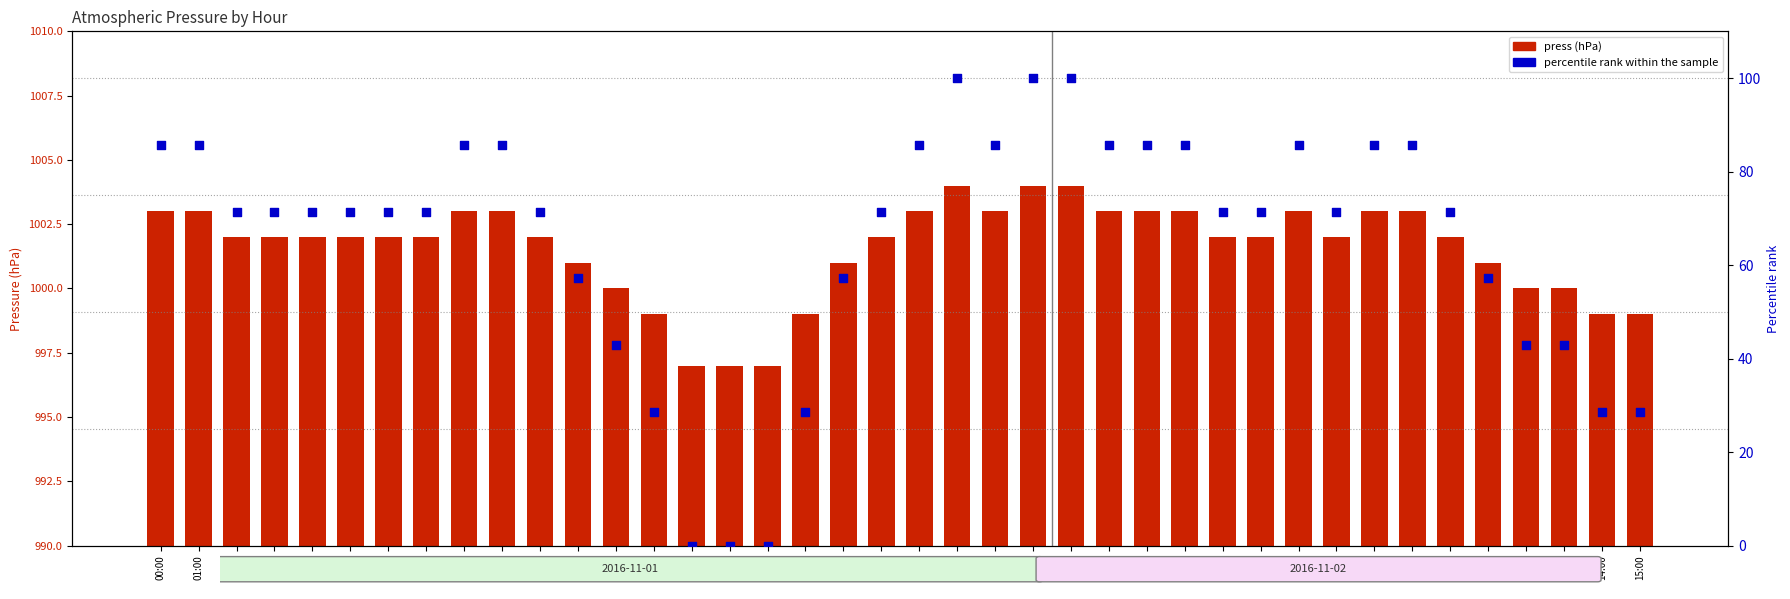

Is the value of percentile rank within the sample at 08:00 greater than the value of press at 00:00?

No